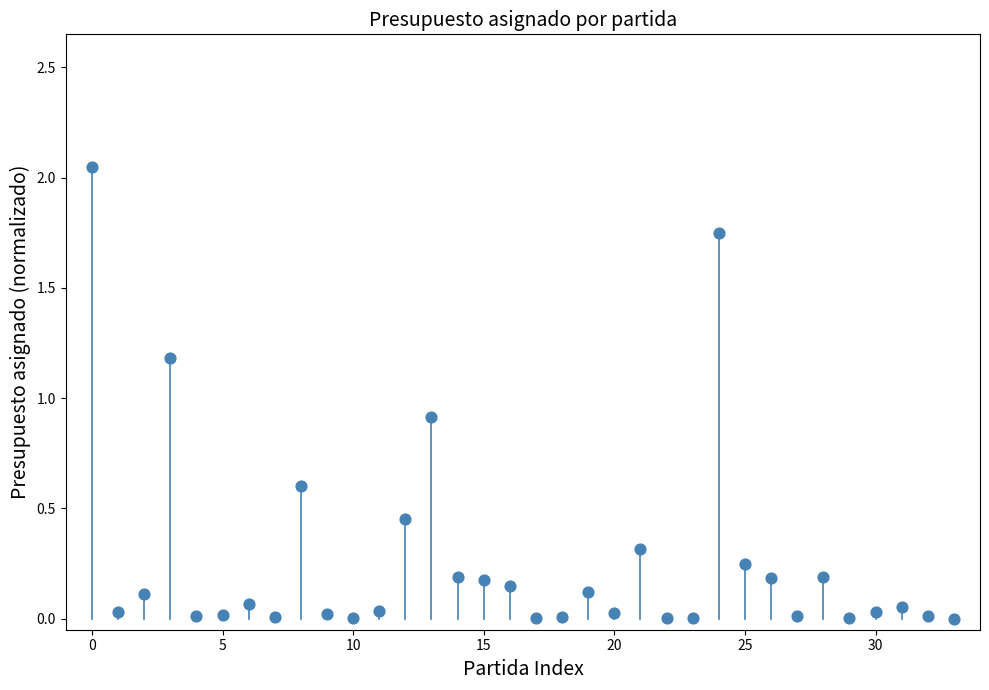

What Y value in the scatter plot is closest to 1?

0.9